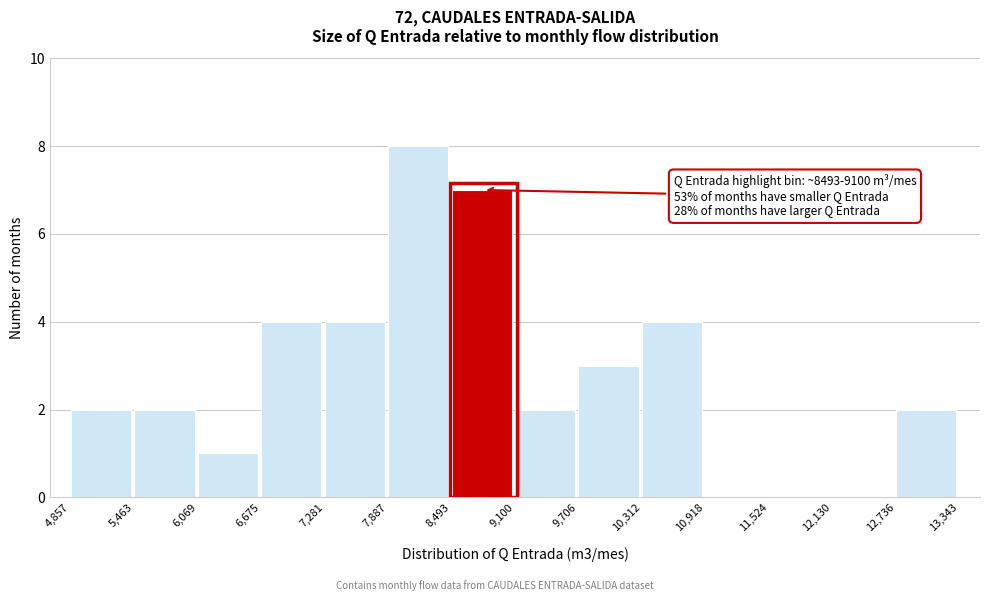

Over which range of the x-axis is the bar tallest?

7,887 to 8,493